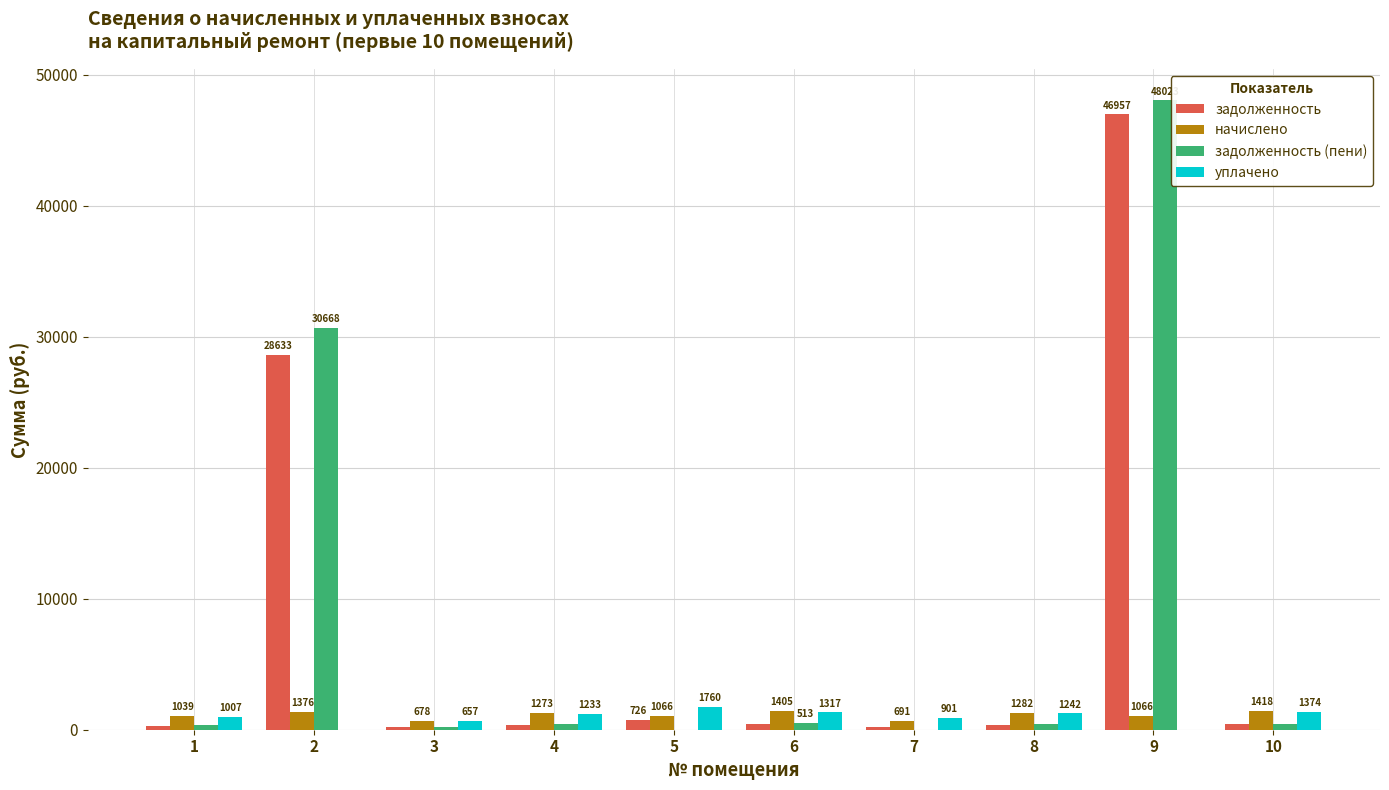

What is the greatest value displayed?

48023.0